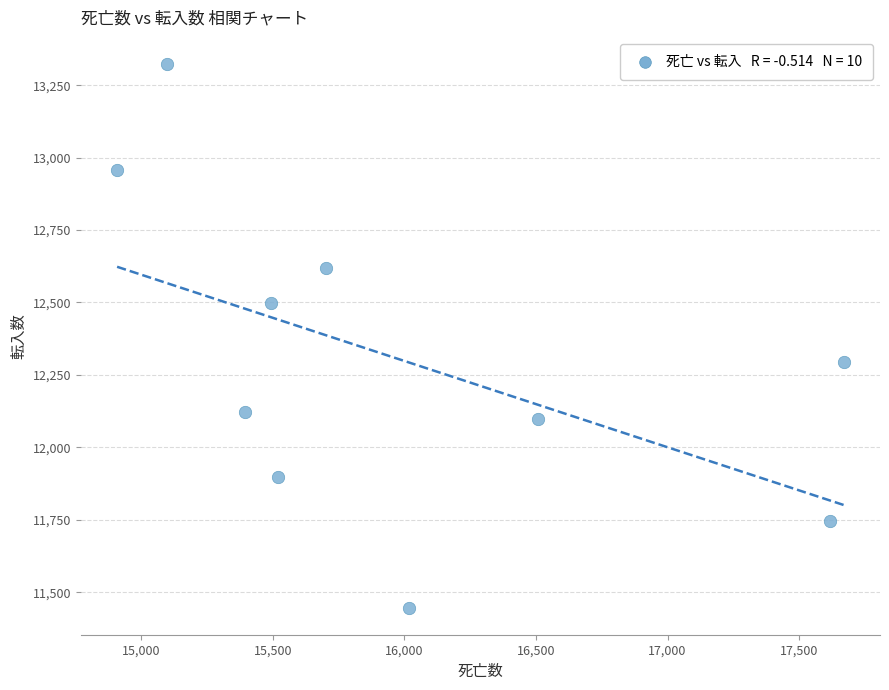

What Y value in the scatter plot is closest to 12385?

12294